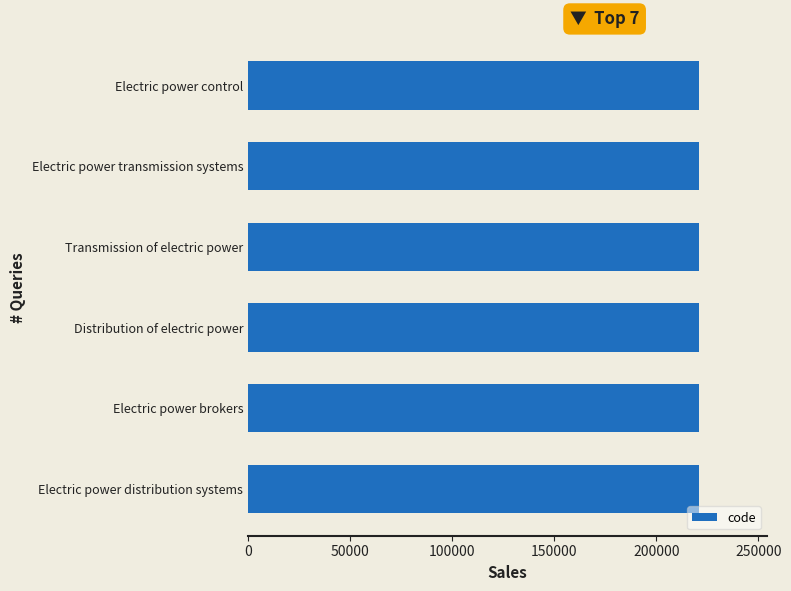

What is the minimum value shown in the chart?

221121